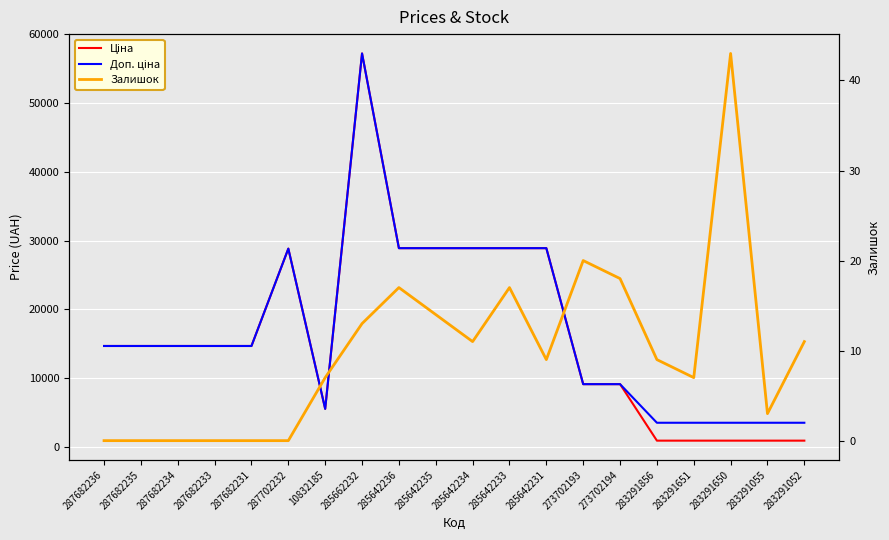

Is the value of Залишок at 283291650 greater than the value of Доп. ціна at 283291650?

No